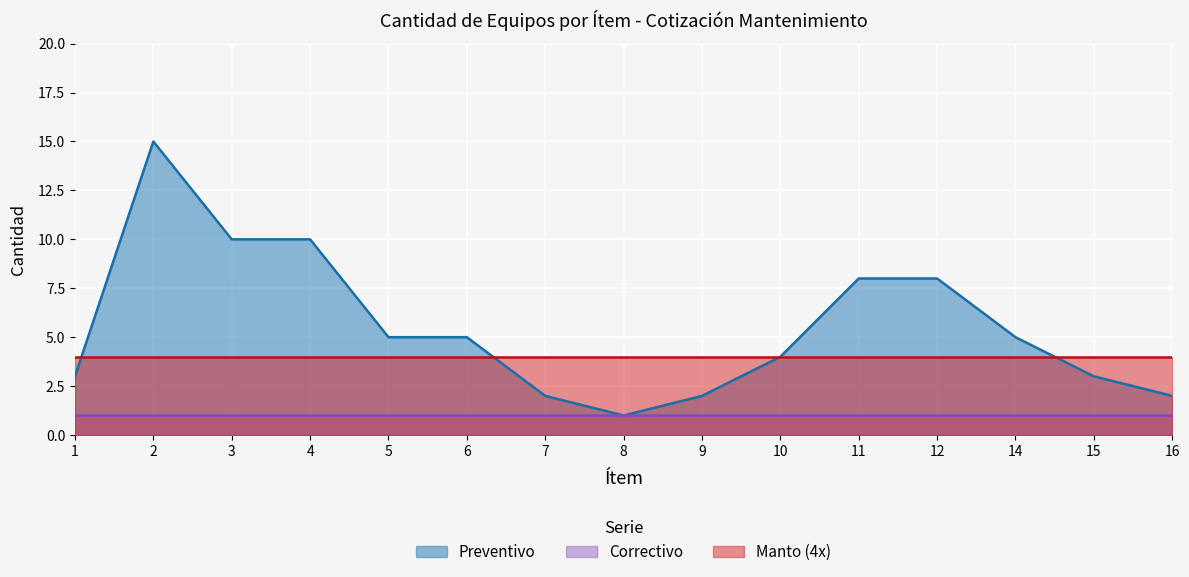

Reading right to left, list all the values displayed in this chart.

Preventivo: 2	3	5	8	8	4	2	1	2	5	5	10	10	15	3
Correctivo: 1	1	1	1	1	1	1	1	1	1	1	1	1	1	1
Manto (4x): 4	4	4	4	4	4	4	4	4	4	4	4	4	4	4